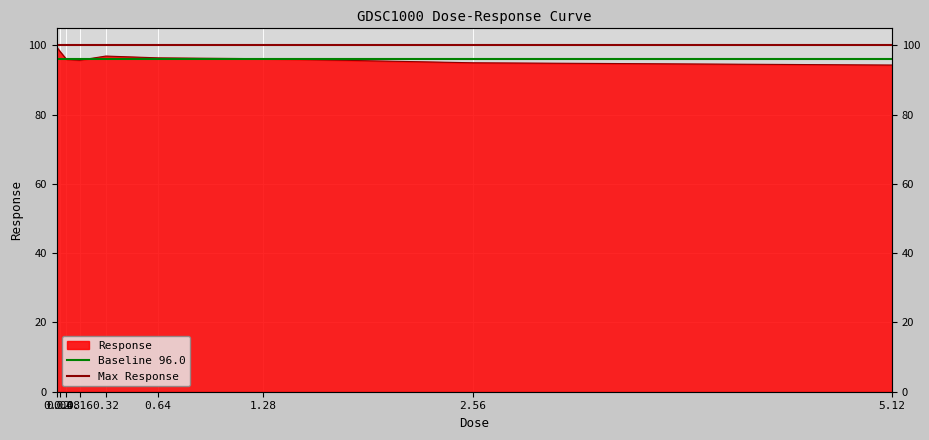

How many lines are shown in the chart?

2